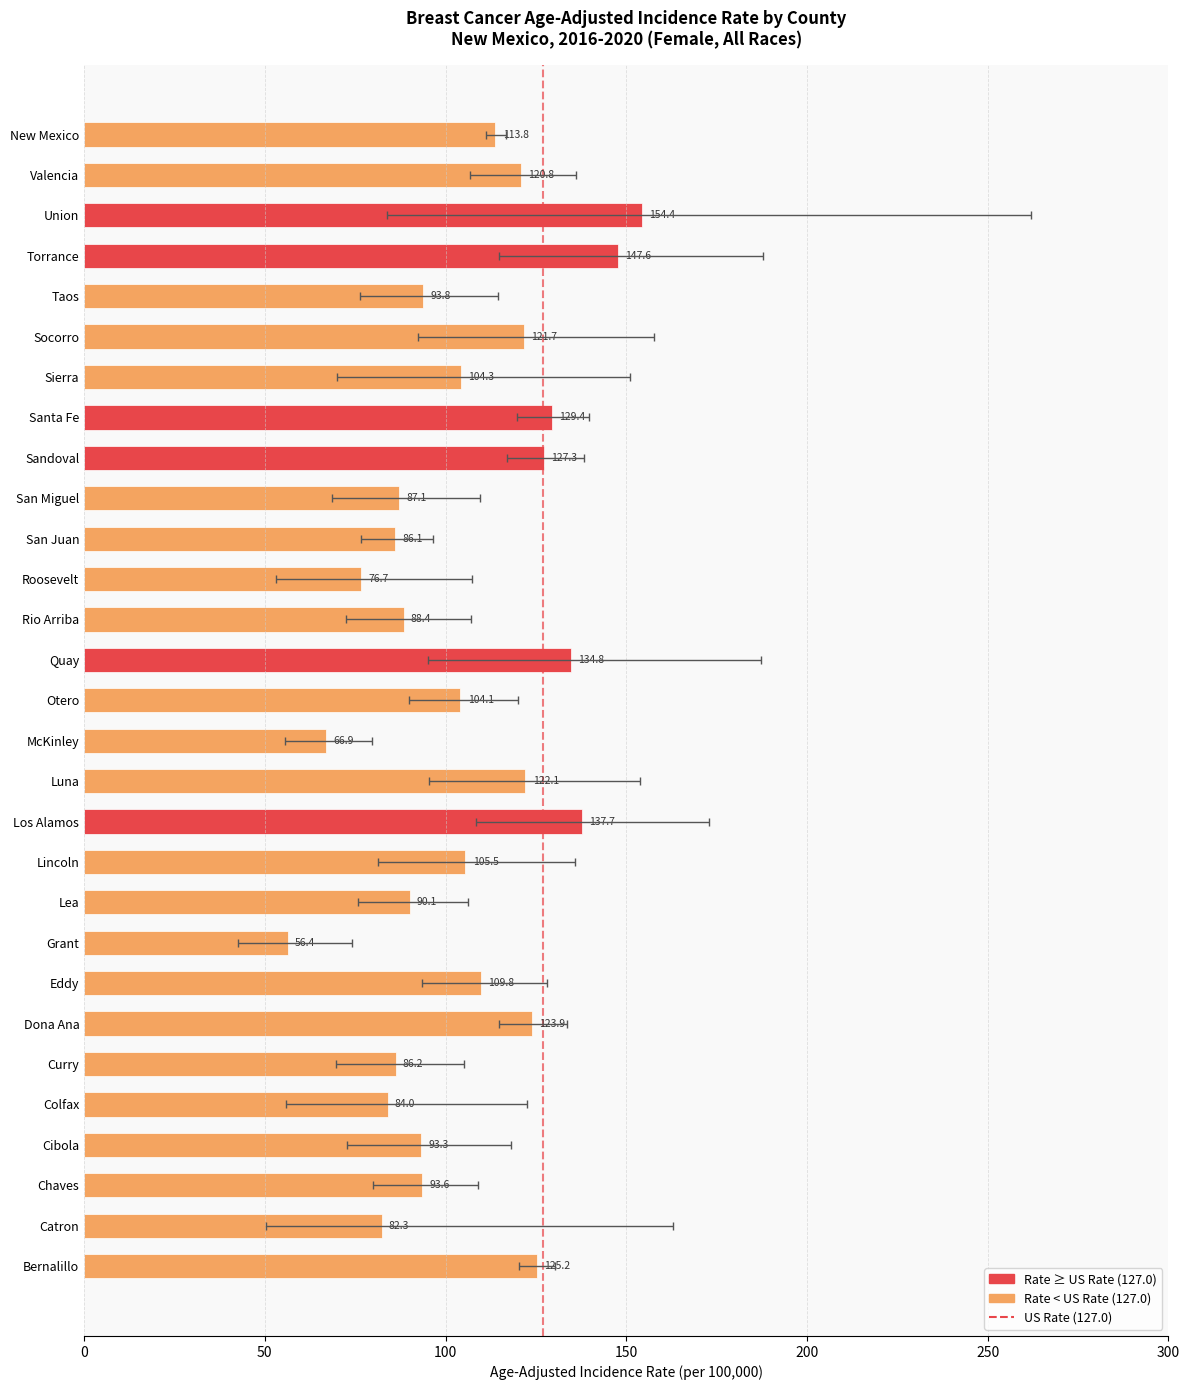

What is the value of the 20th bar from the left?

90.1